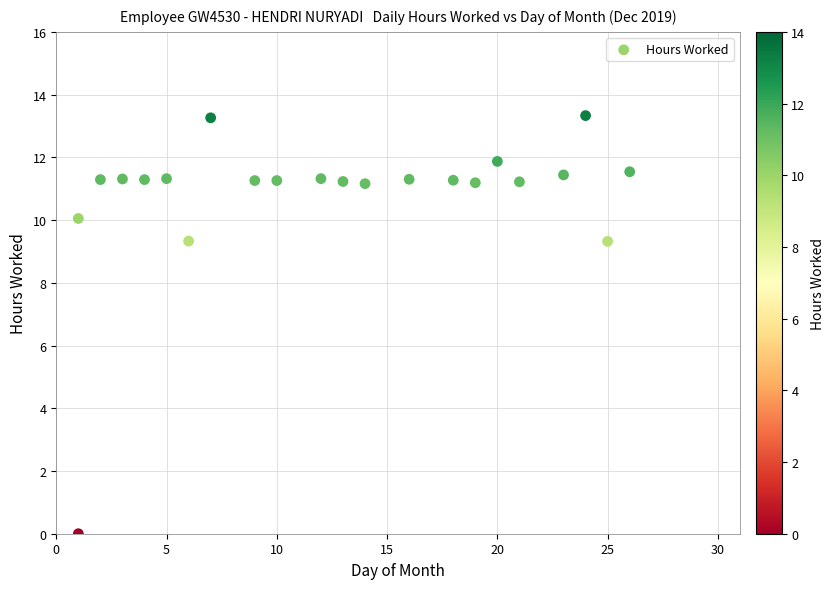

What is the range of Y values (max minus min)?

13.3